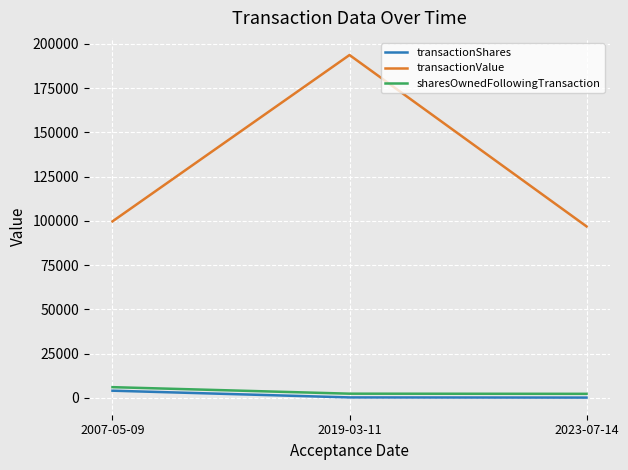

What is the difference between the maximum and second lowest values in the transactionValue series?

94036